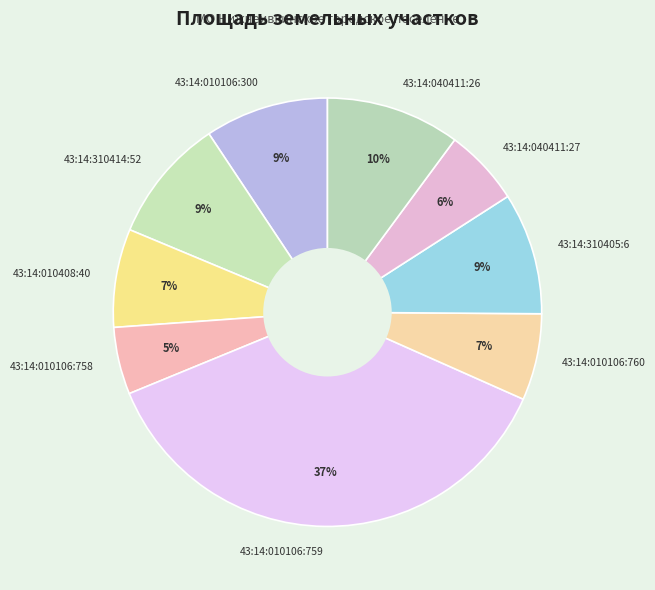

Which has a higher value, 43:14:040411:26 or 43:14:010106:300?

43:14:040411:26